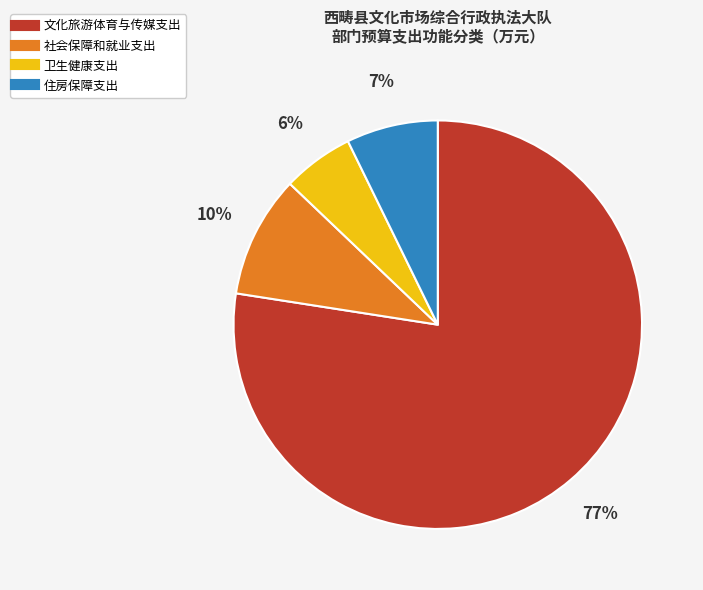

What is the largest slice in the pie chart?

文化旅游体育与传媒支出